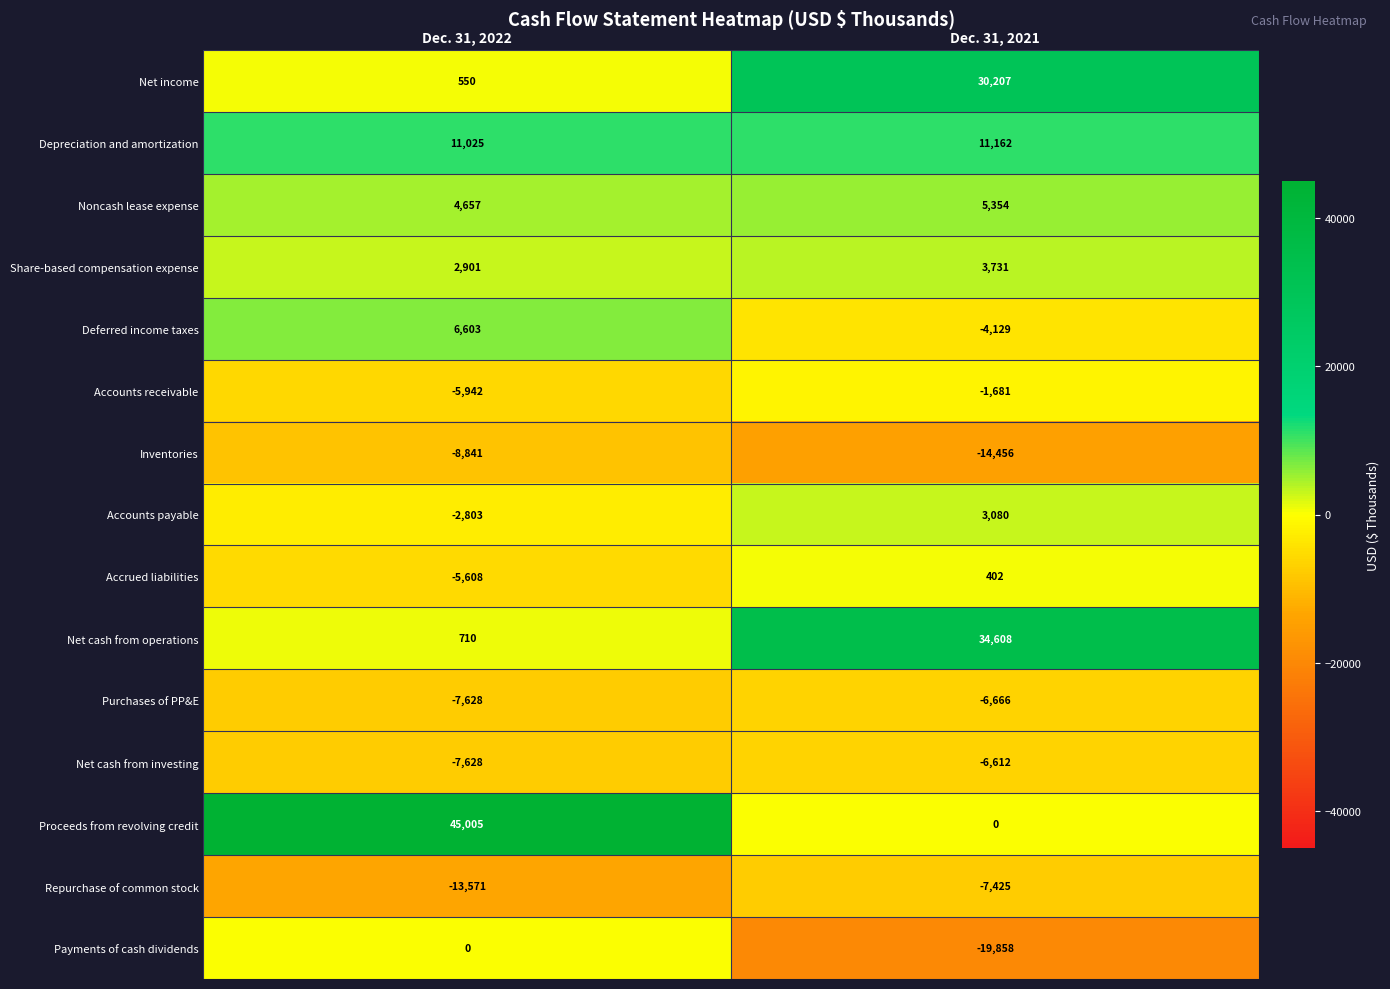

At which label does Inventories reach its minimum?

Dec. 31, 2021